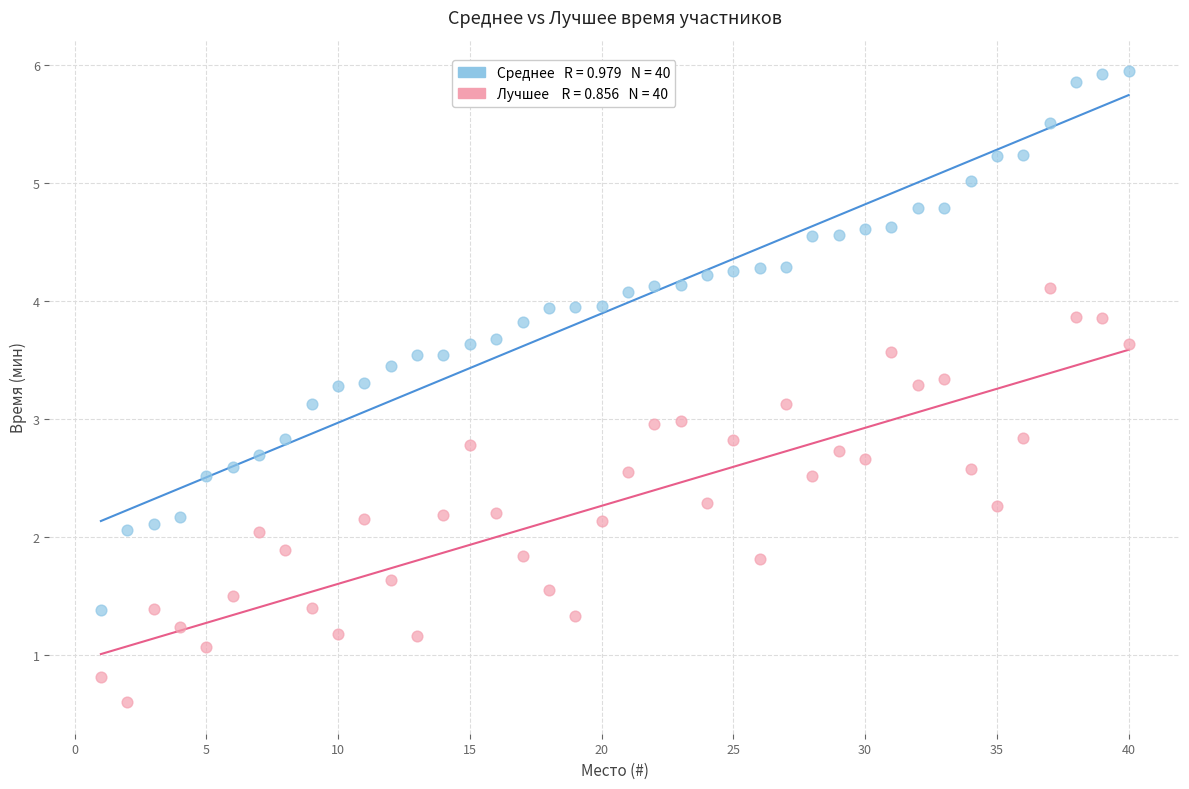

Across all data points, what is the range of X values (max minus min)?

39.0